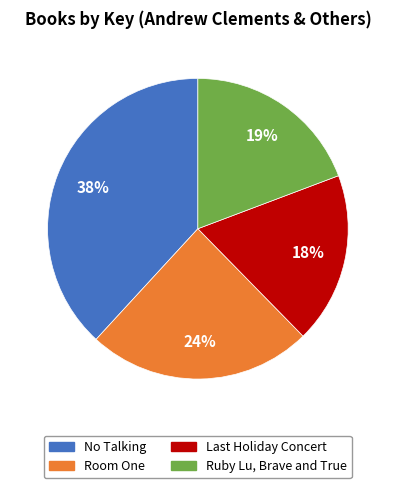

To the nearest percent, what is the average slice percentage?

25%